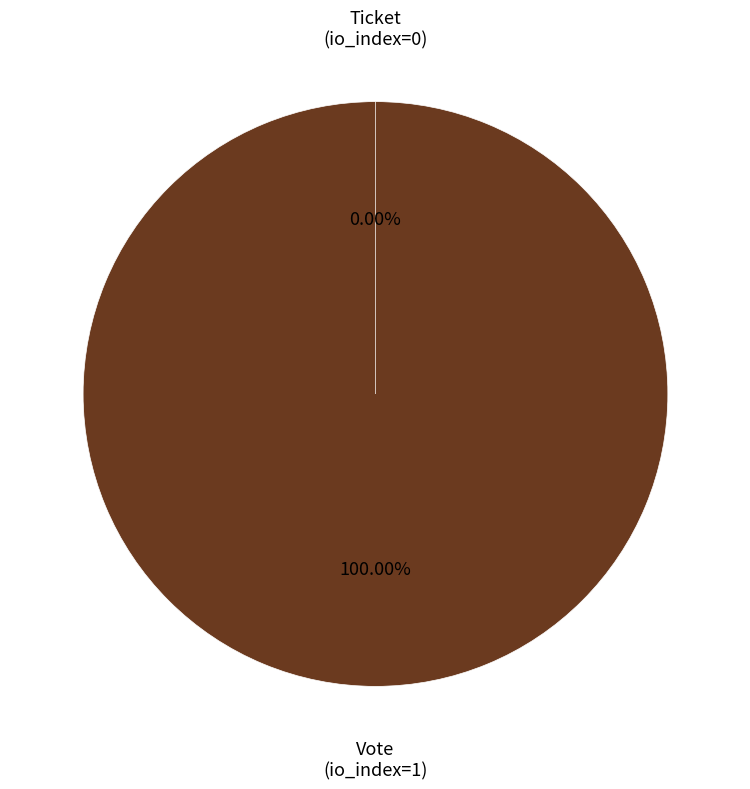

How many slices are in this pie chart?

2